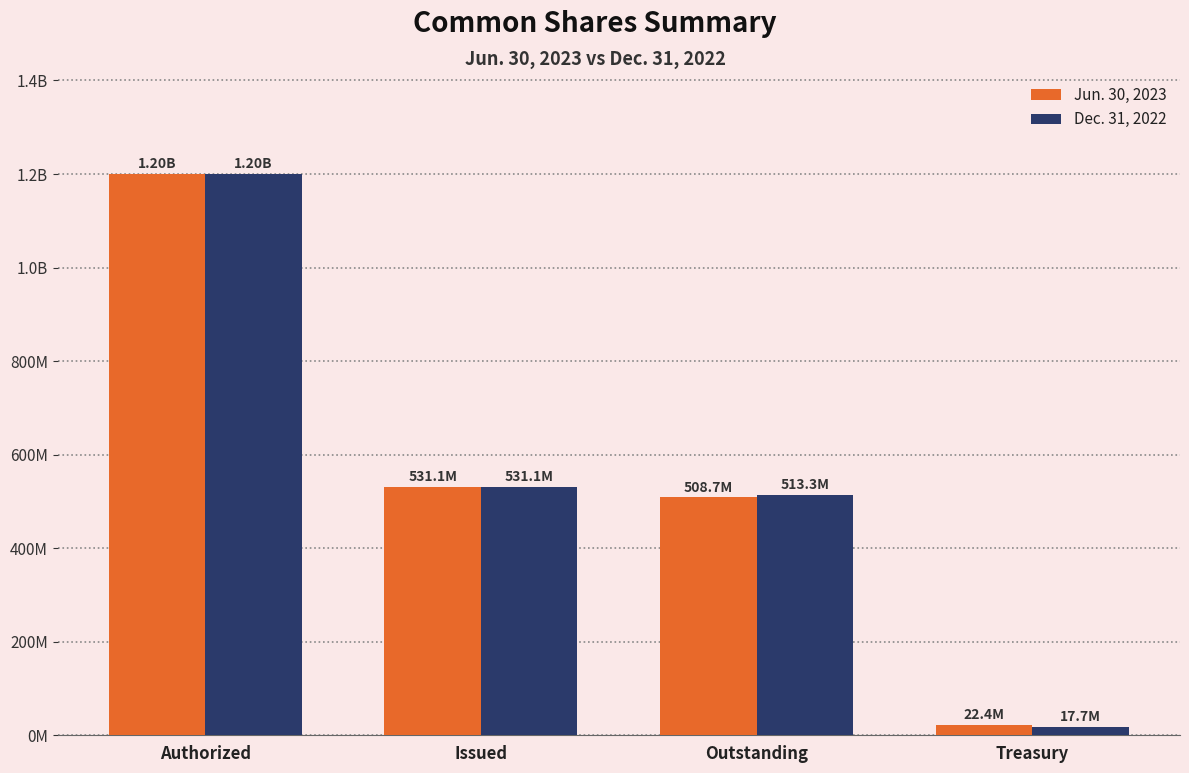

Is it true that Jun. 30, 2023 equals 22372351 at Treasury?

True